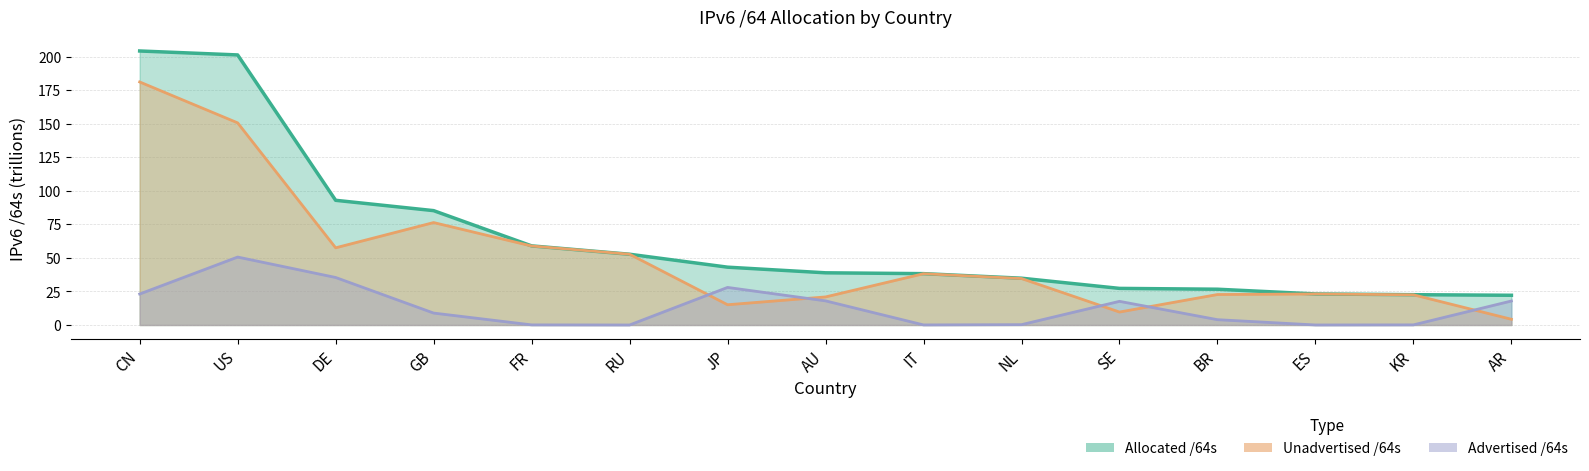

Which category has the highest value across all series?

CN